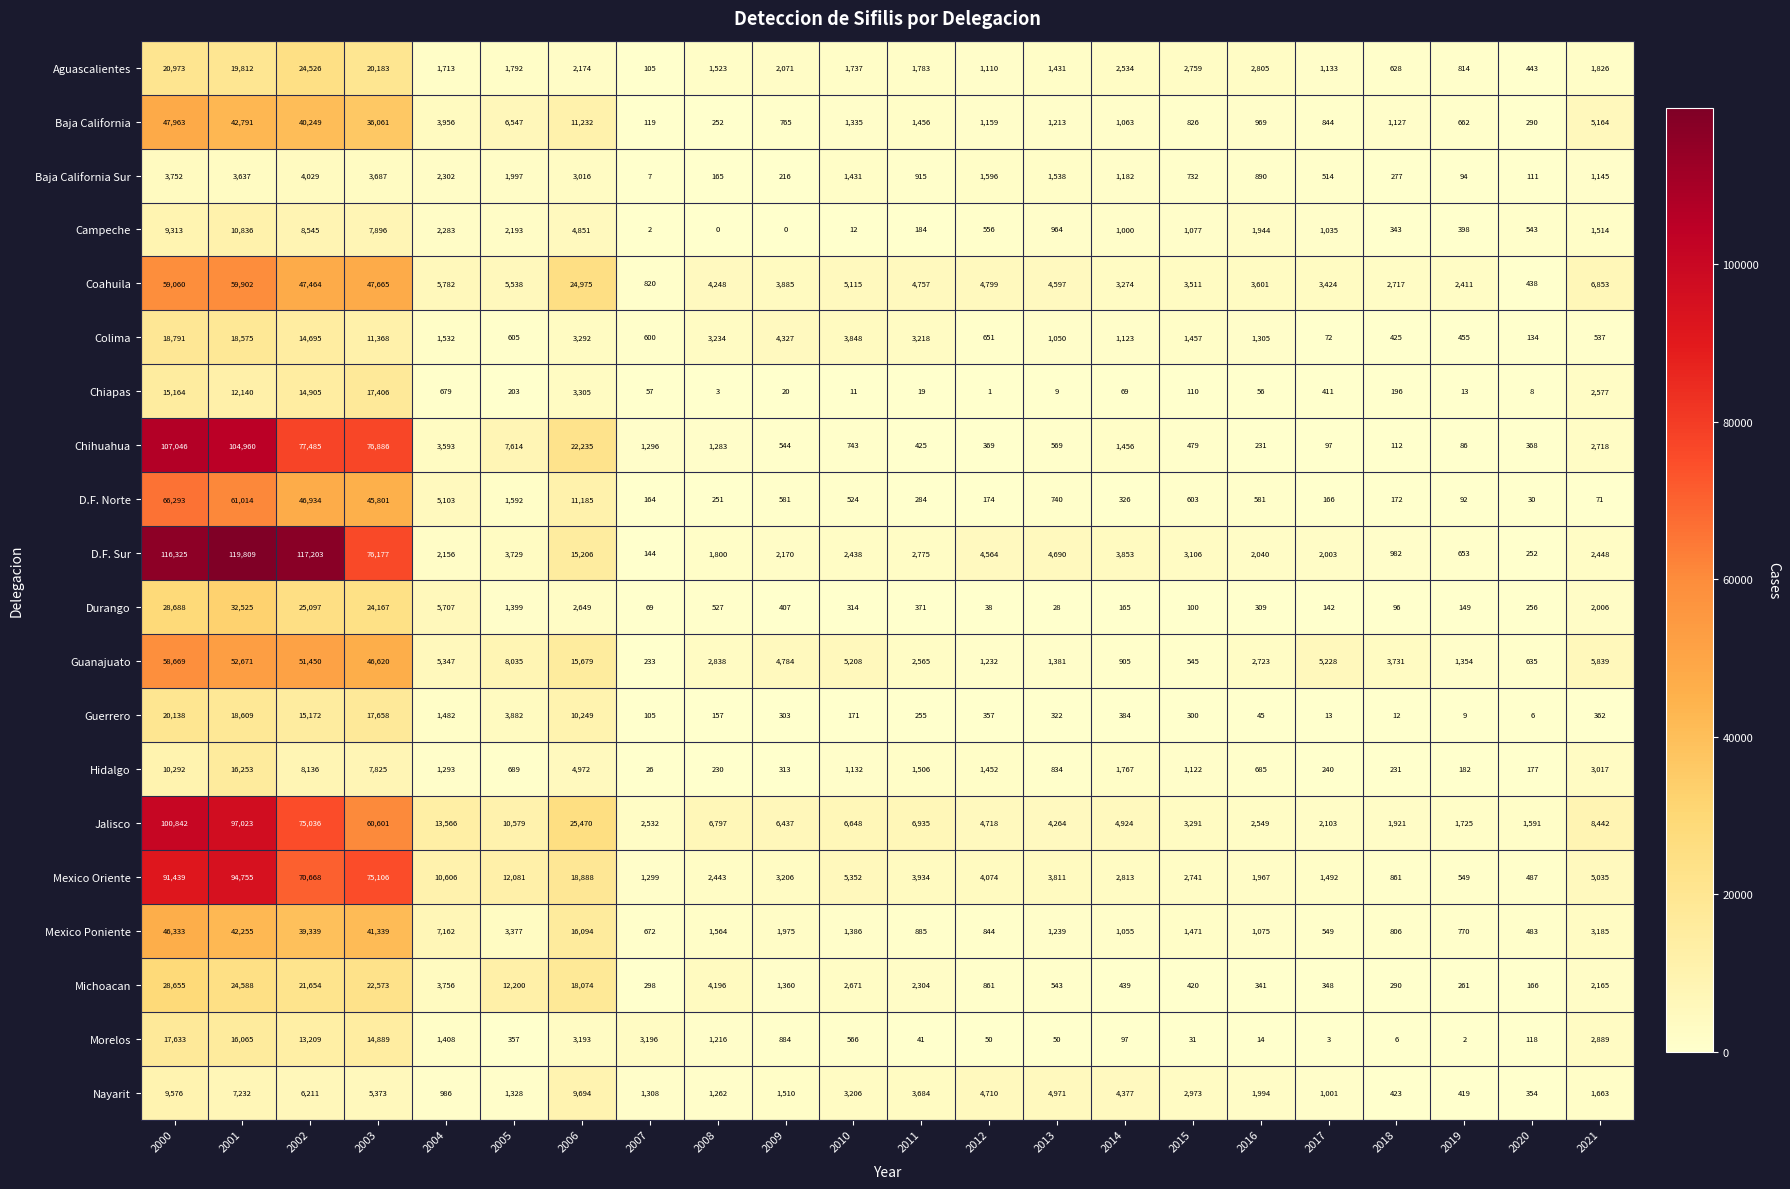

The value of Aguascalientes at 2014 is 3357. True or false?

False